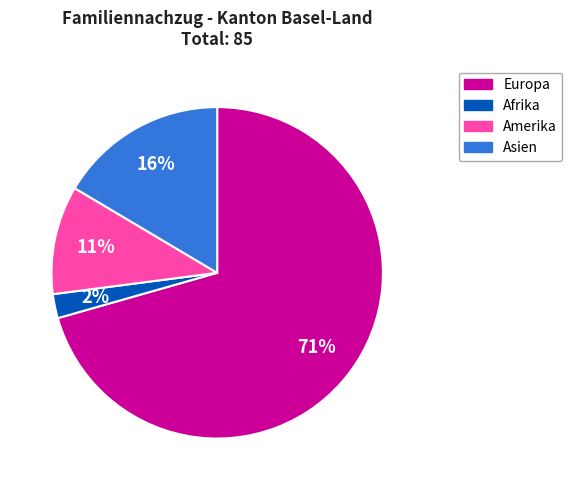

To the nearest percent, what is the average slice percentage?

25%